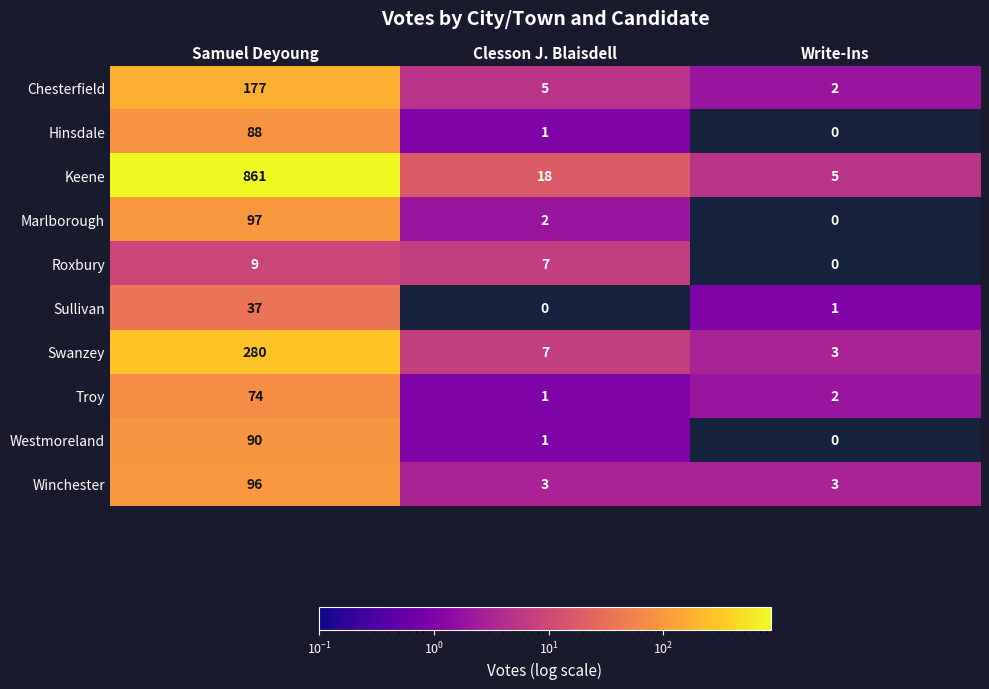

Which series has the widest spread of values?

Keene